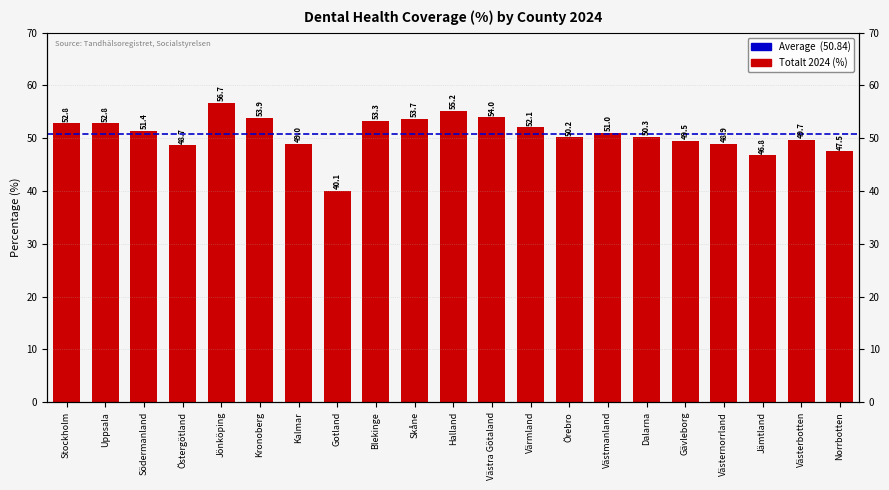

What is the value of the 14th bar from the left?

50.2